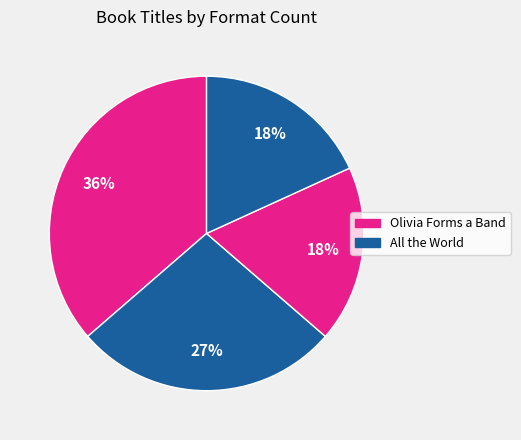

Count the number of slices in the pie.

4